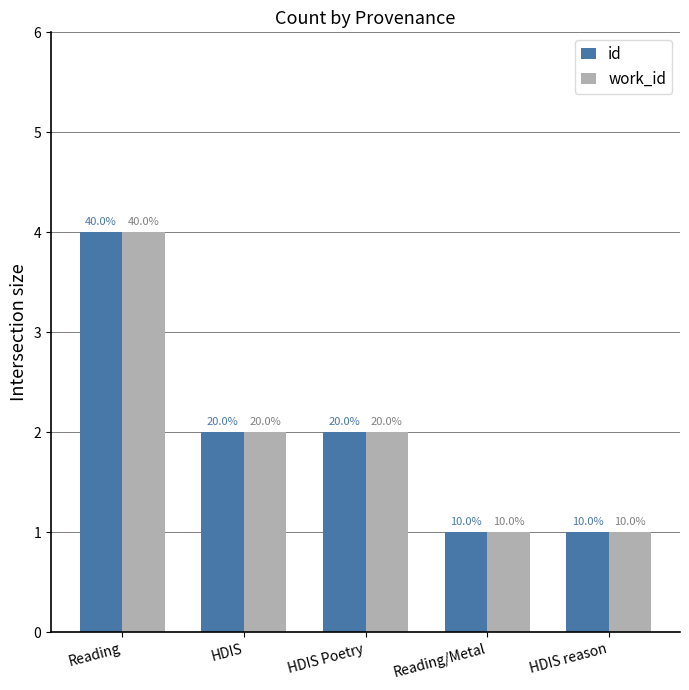

What are all the series names shown in the legend?

id, work_id